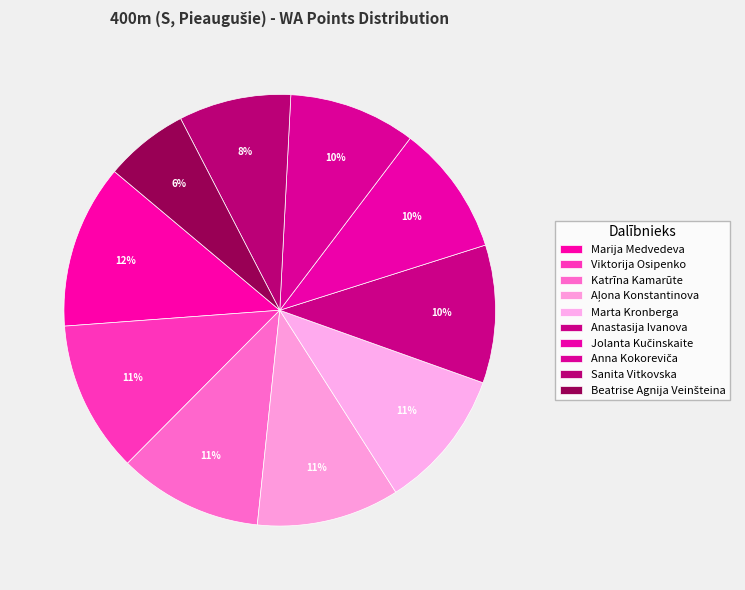

How many segments does this pie chart have?

10